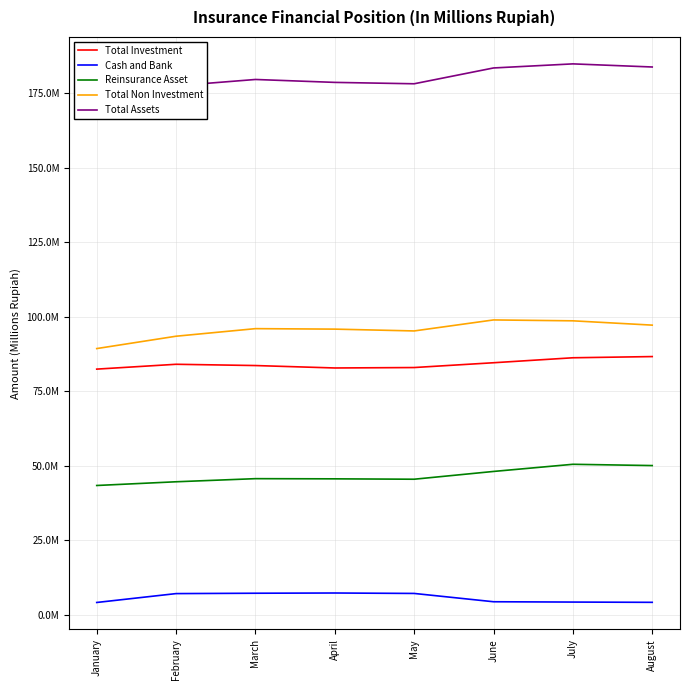

How many categories are shown in the chart?

8